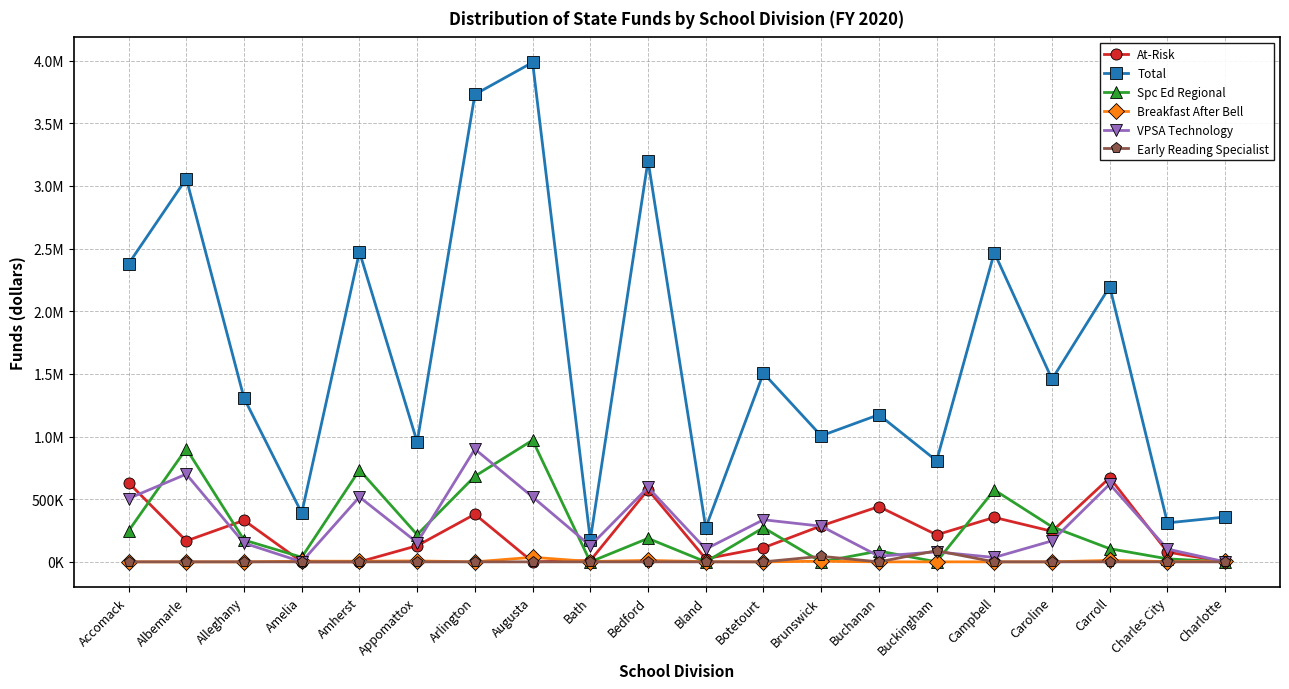

What is the label of the 6th point from the left?

Appomattox